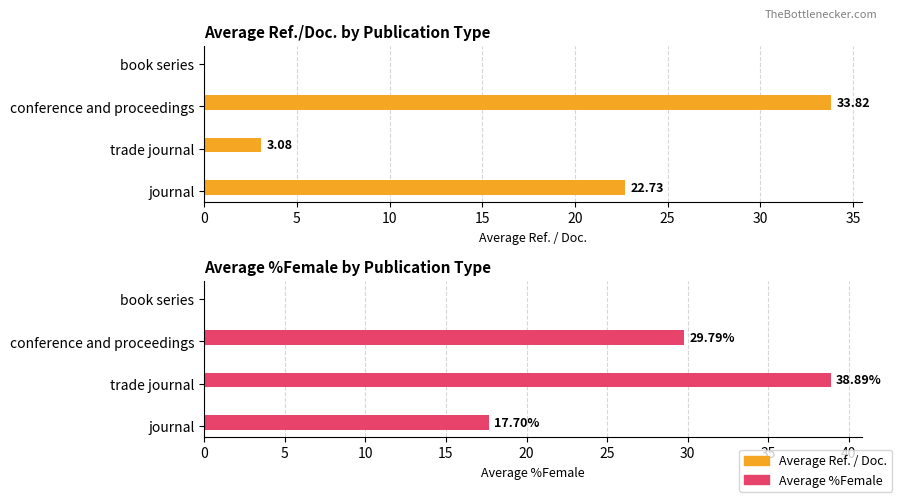

What are all the series names shown in the legend?

Average Ref. / Doc., Average %Female